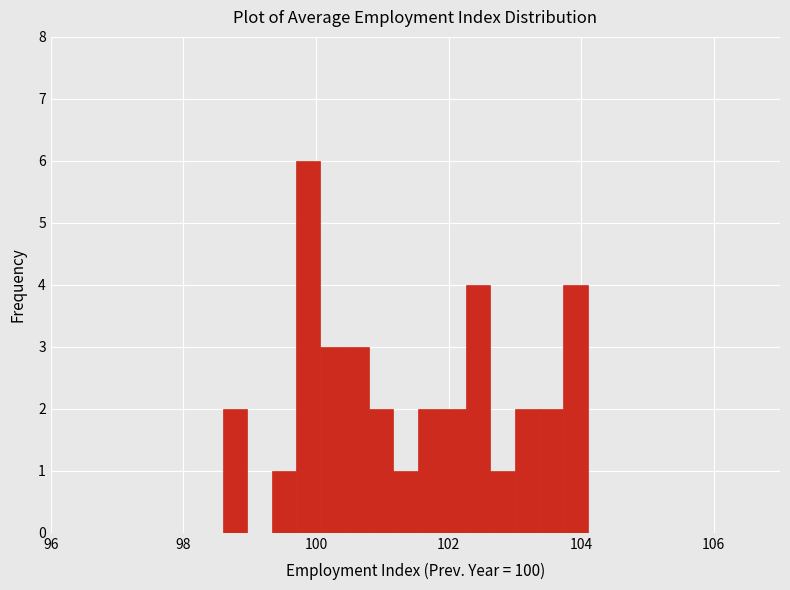

Around what value on the x-axis is the tallest bar? Give the approximate position of its centre, as read against the axis.

99.8